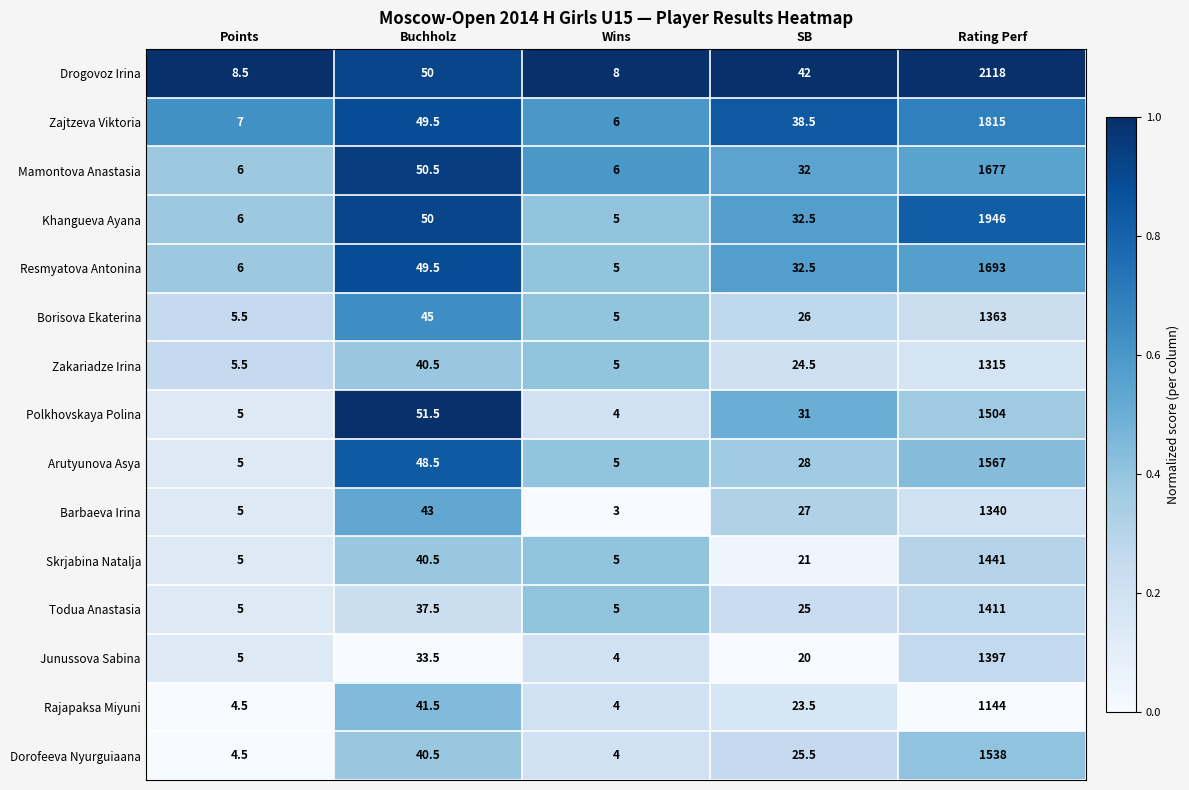

List the series in order of their peak value, lowest first.

Rajapaksa Miyuni, Zakariadze Irina, Barbaeva Irina, Borisova Ekaterina, Junussova Sabina, Todua Anastasia, Skrjabina Natalja, Polkhovskaya Polina, Dorofeeva Nyurguiaana, Arutyunova Asya, Mamontova Anastasia, Resmyatova Antonina, Zajtzeva Viktoria, Khangueva Ayana, Drogovoz Irina